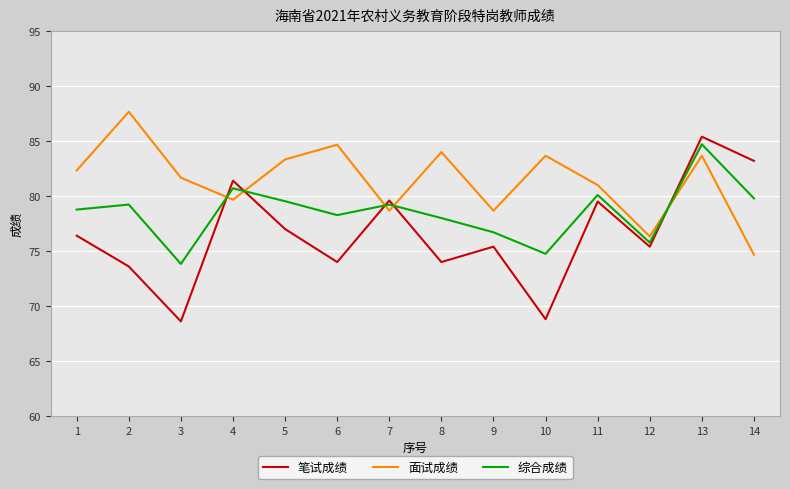

Which series changed the most between 2 and 9?

面试成绩